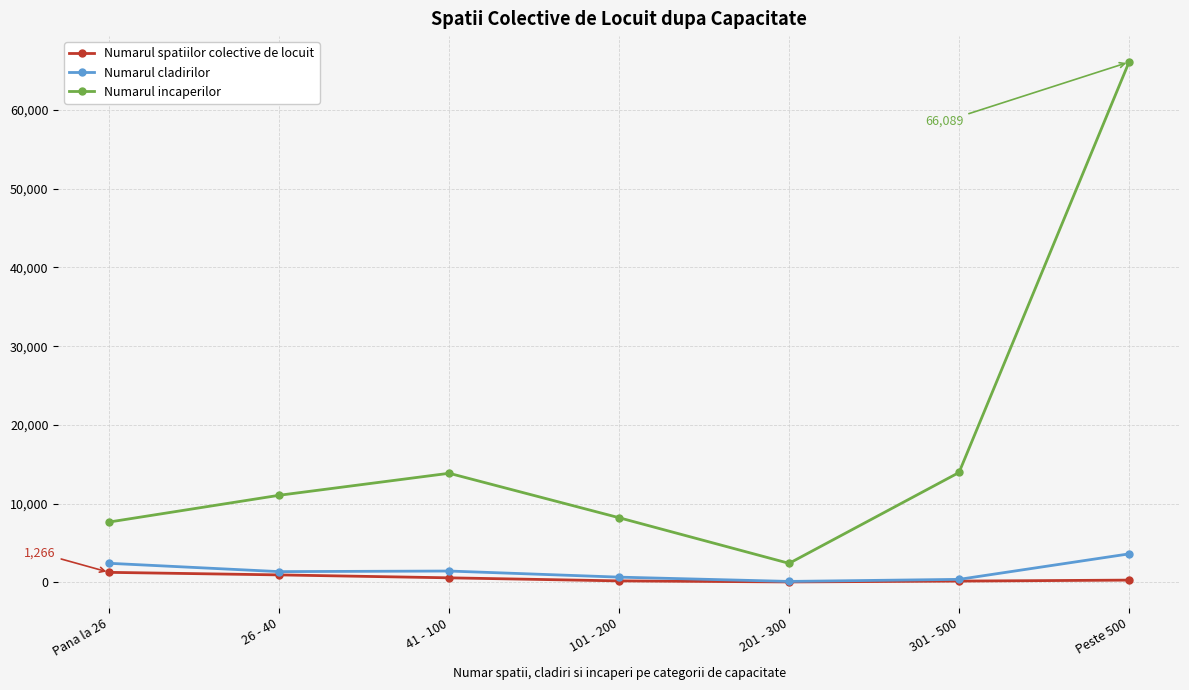

What is the label of the 1st point from the left?

Pana la 26